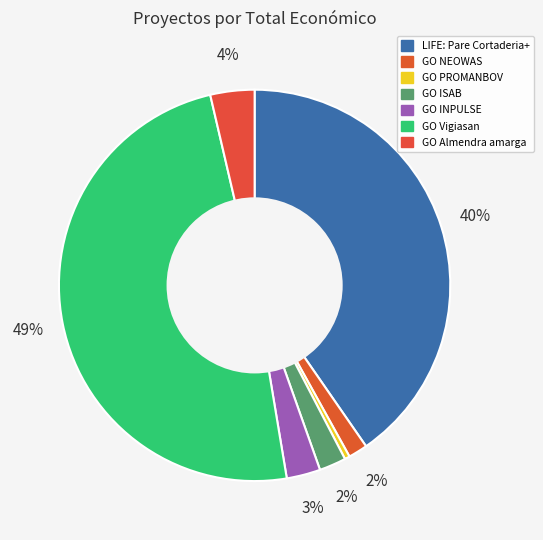

Which category has the biggest portion of the pie?

GO Vigiasan